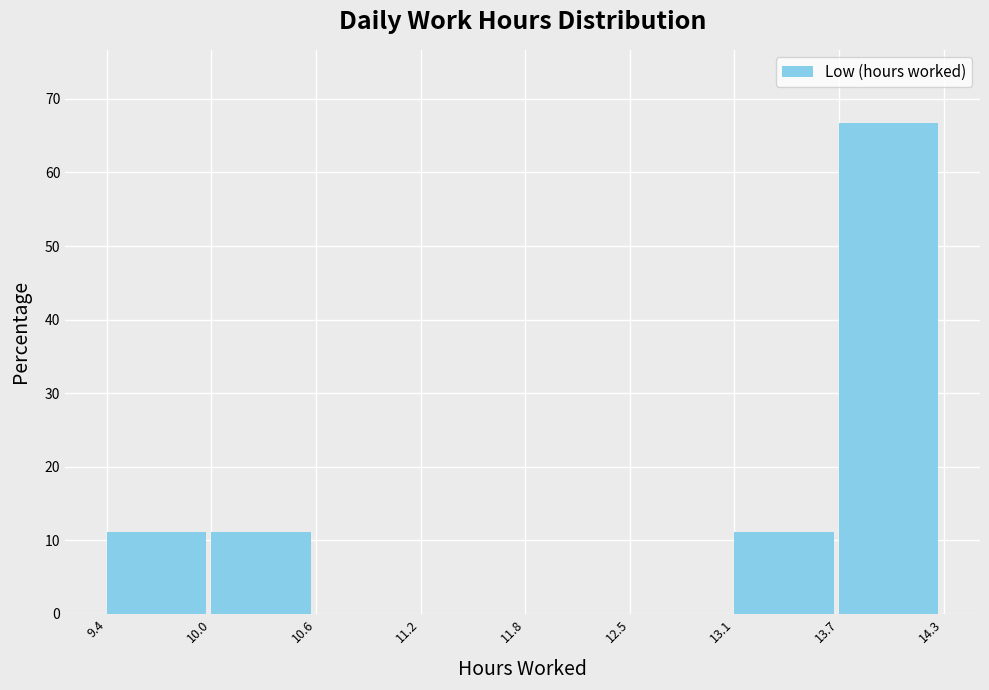

How tall is the bar that spans 13.7 to 14.3 on the x-axis? The values are not printed on the chart, so give them approximately, as read against the axis.

67